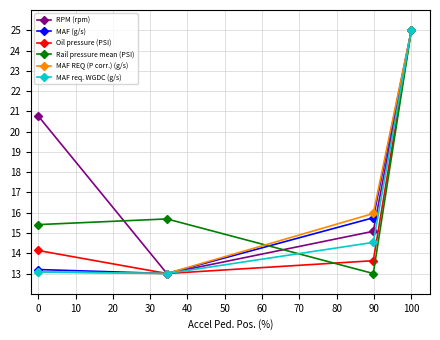

What is the value of the Rail pressure mean (PSI) point at the 4th from the left?

25.0